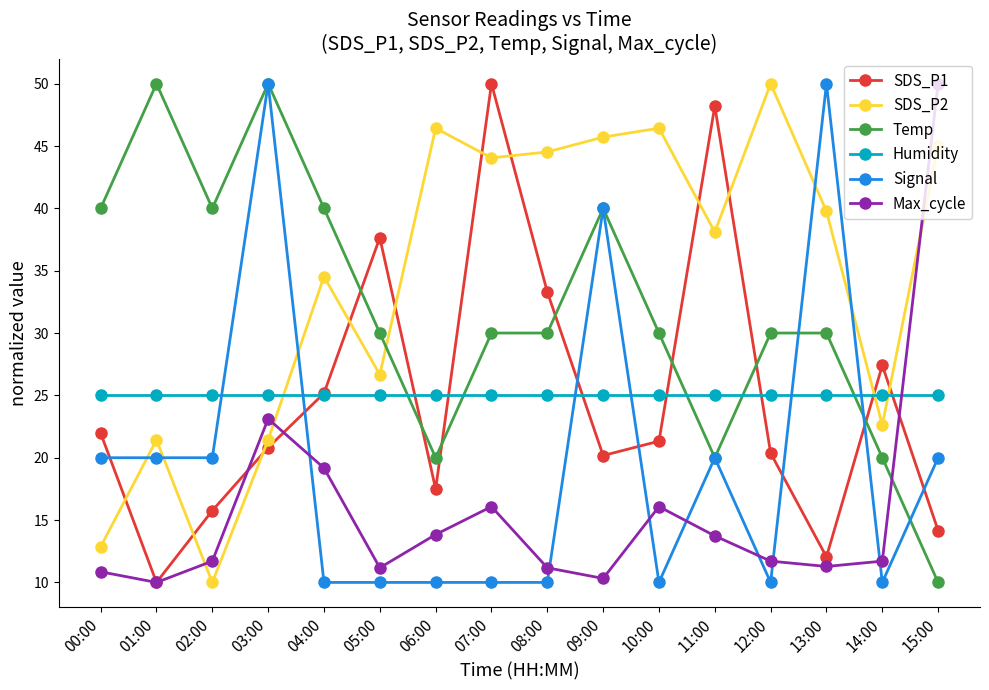

What is the label of the 15th point from the left?

14:00